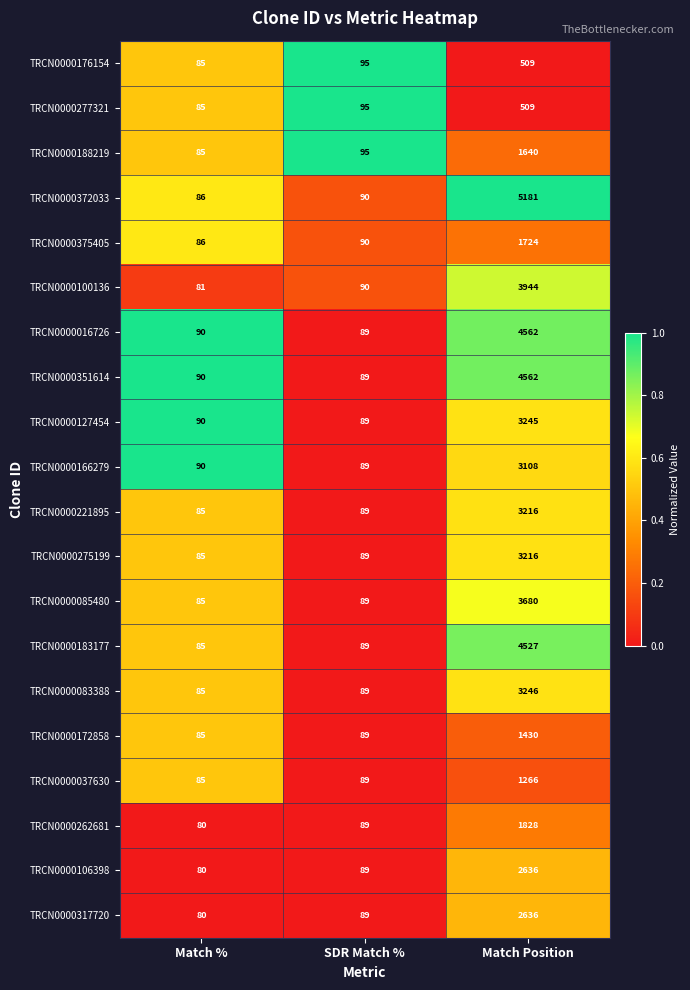

The value of TRCN0000085480 at Match Position is 3680. True or false?

True